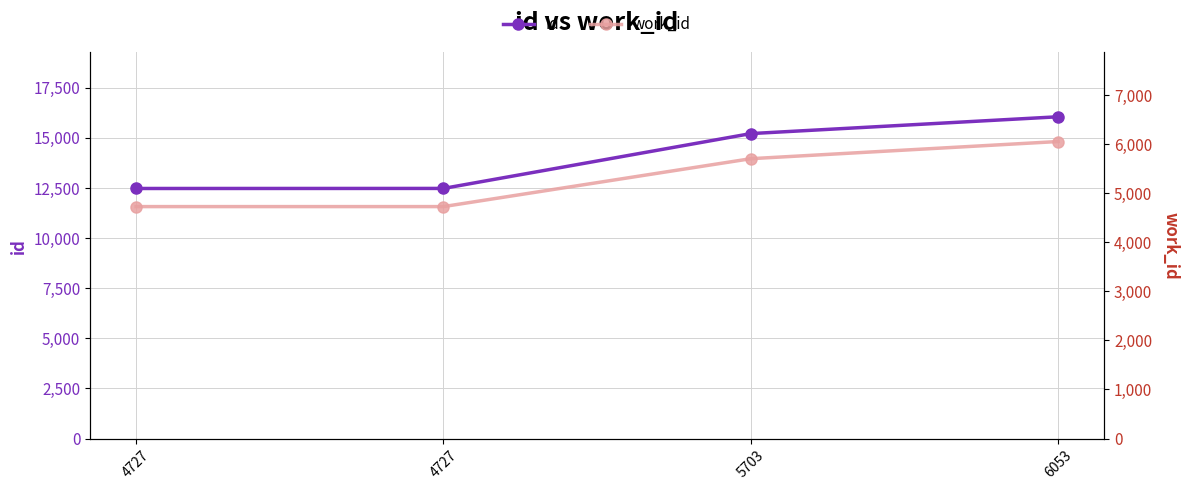

What is the difference between the second highest and second lowest values in the work_id series?

976